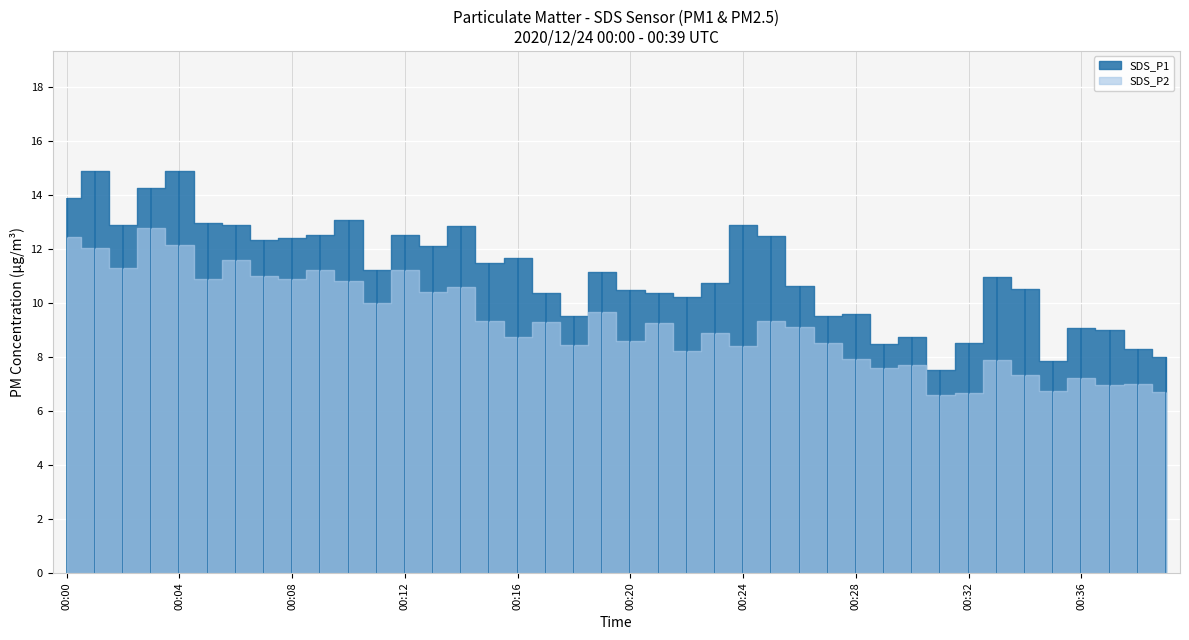

Which category has the lowest value in the SDS_P2 series?

00:31